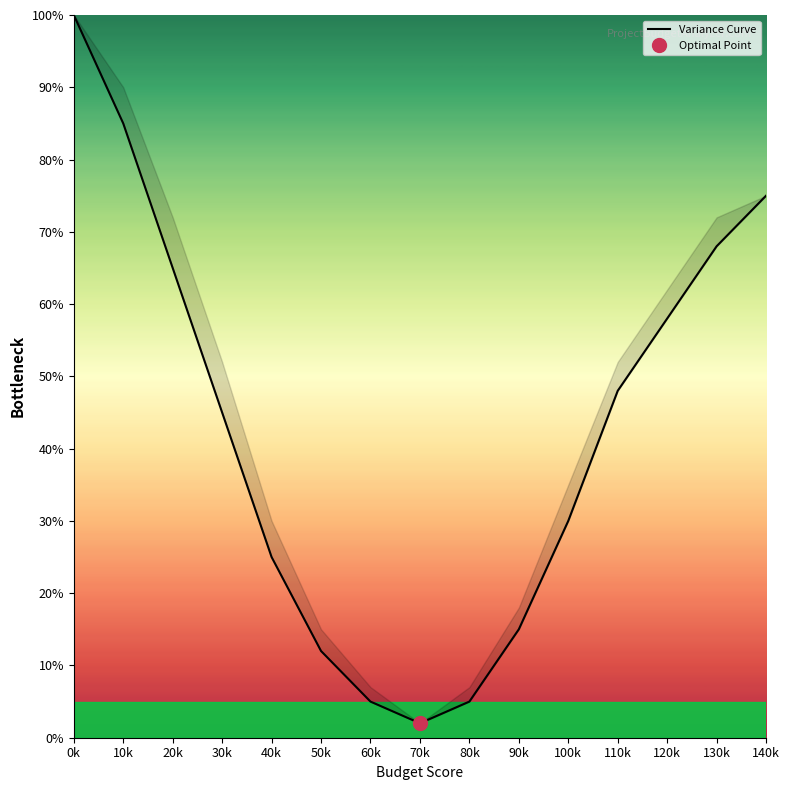

Where does the data first go above 45?

0k